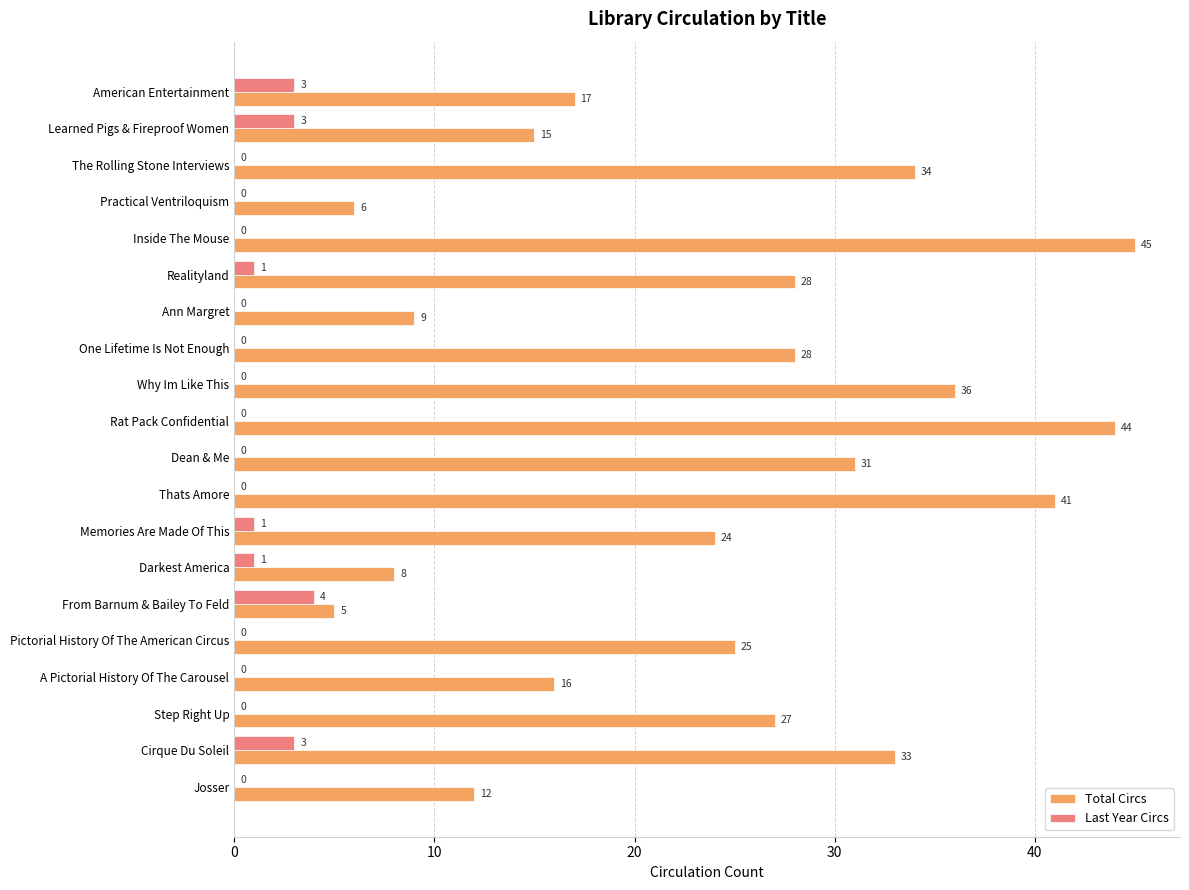

Which category has the highest value across all series?

Inside The Mouse